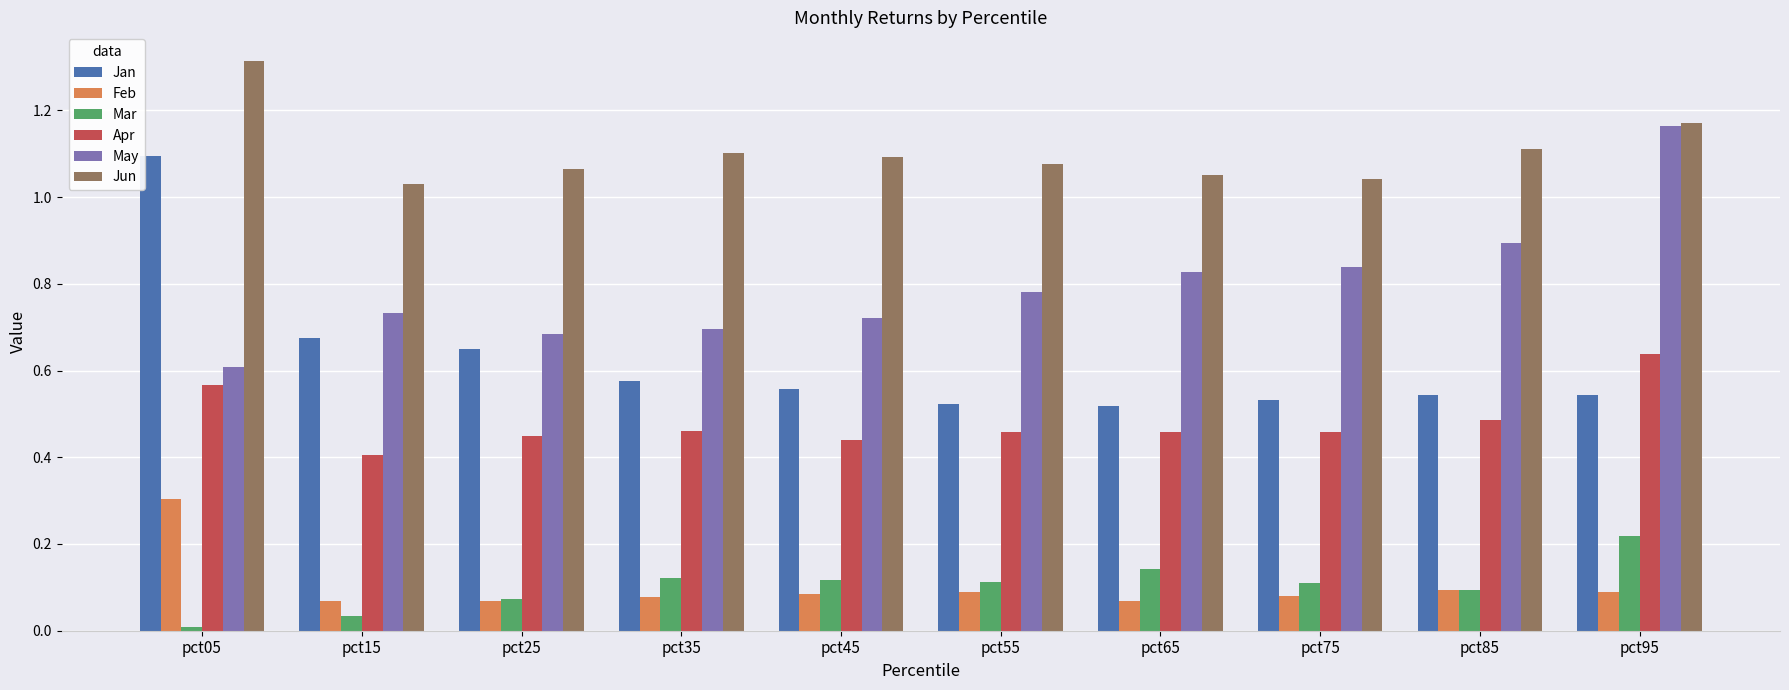

Which series has the largest total across all categories?

Jun